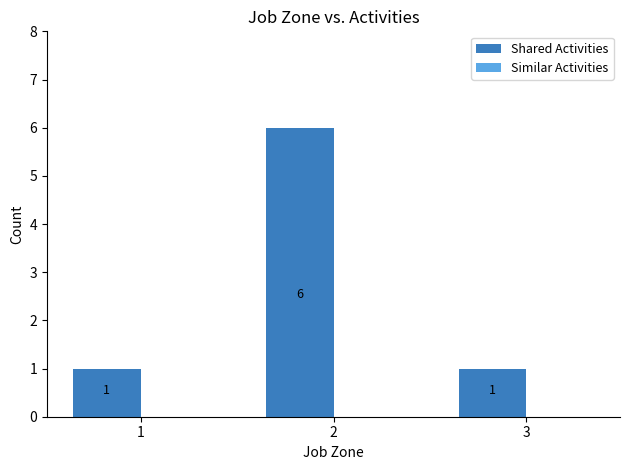

What is the difference between the maximum and minimum values?

5